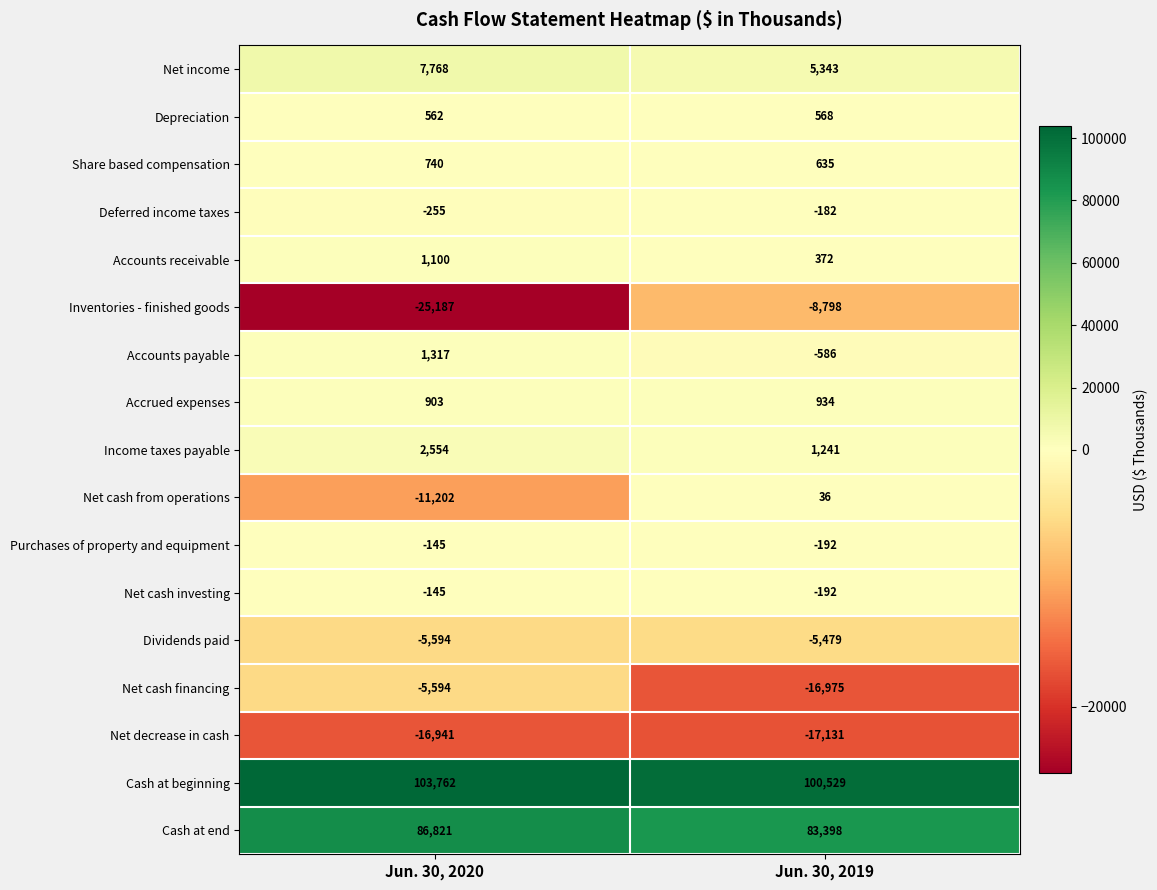

What is the total value across all series at Jun. 30, 2019?

143521